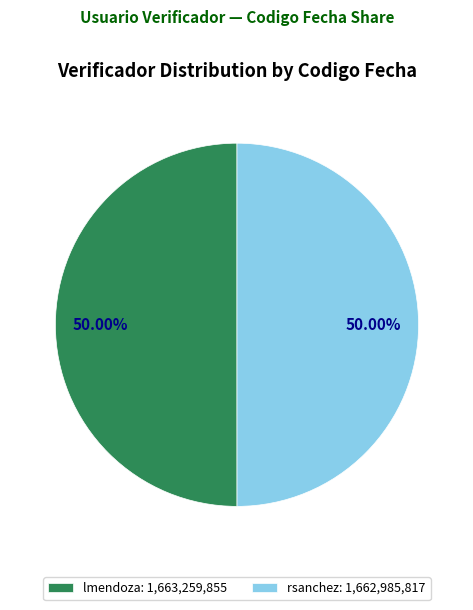

To the nearest percent, what is the average slice percentage?

50%